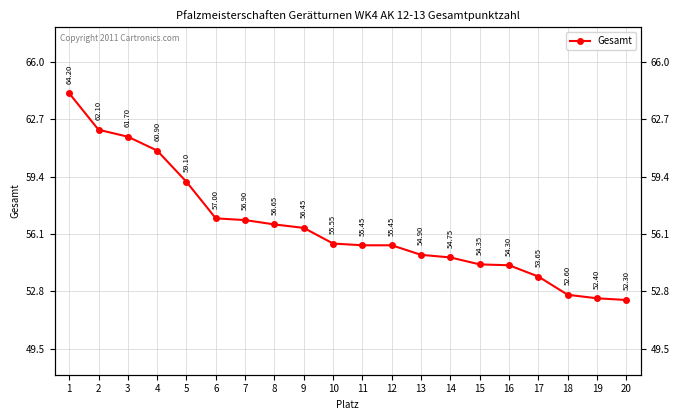

What is the difference between the second highest and minimum values?

9.8